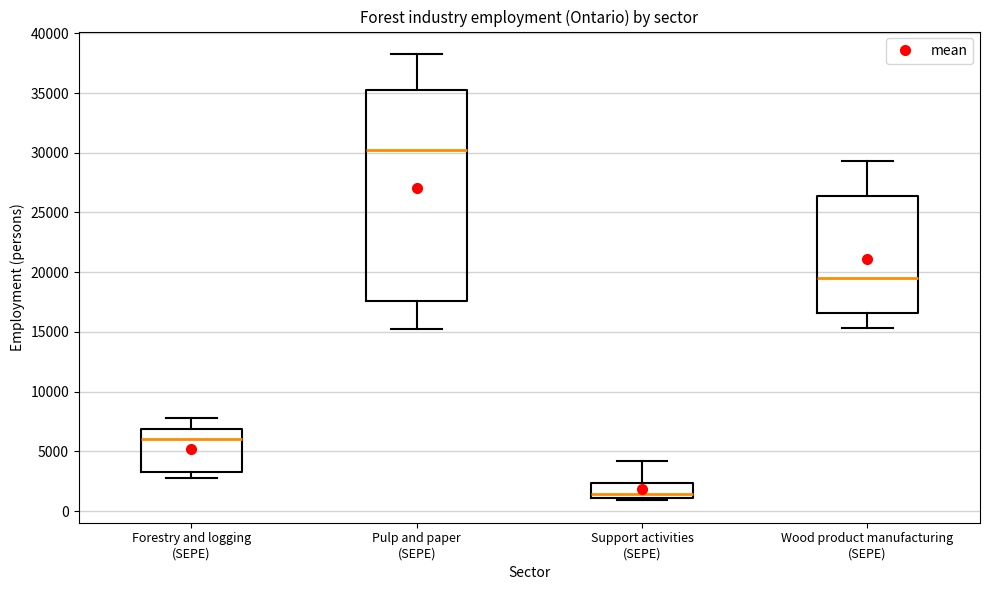

Reading left to right, transcribe this box plot: for each box, give where its median line is, the range the box spans, and where its two whiskers end, as read against the y-axis. The values are not printed on the chart, so give them approximately, as read against the axis.

Forestry and logging (SEPE): median 6000, box 3500 to 7000, whiskers 3000 to 8000
Pulp and paper (SEPE): median 30000, box 17500 to 35500, whiskers 15000 to 38500
Support activities (SEPE): median 1500, box 1000 to 2500, whiskers 1000 (just below the box's lower edge) to 4000
Wood product manufacturing (SEPE): median 19500, box 16500 to 26500, whiskers 15500 to 29500